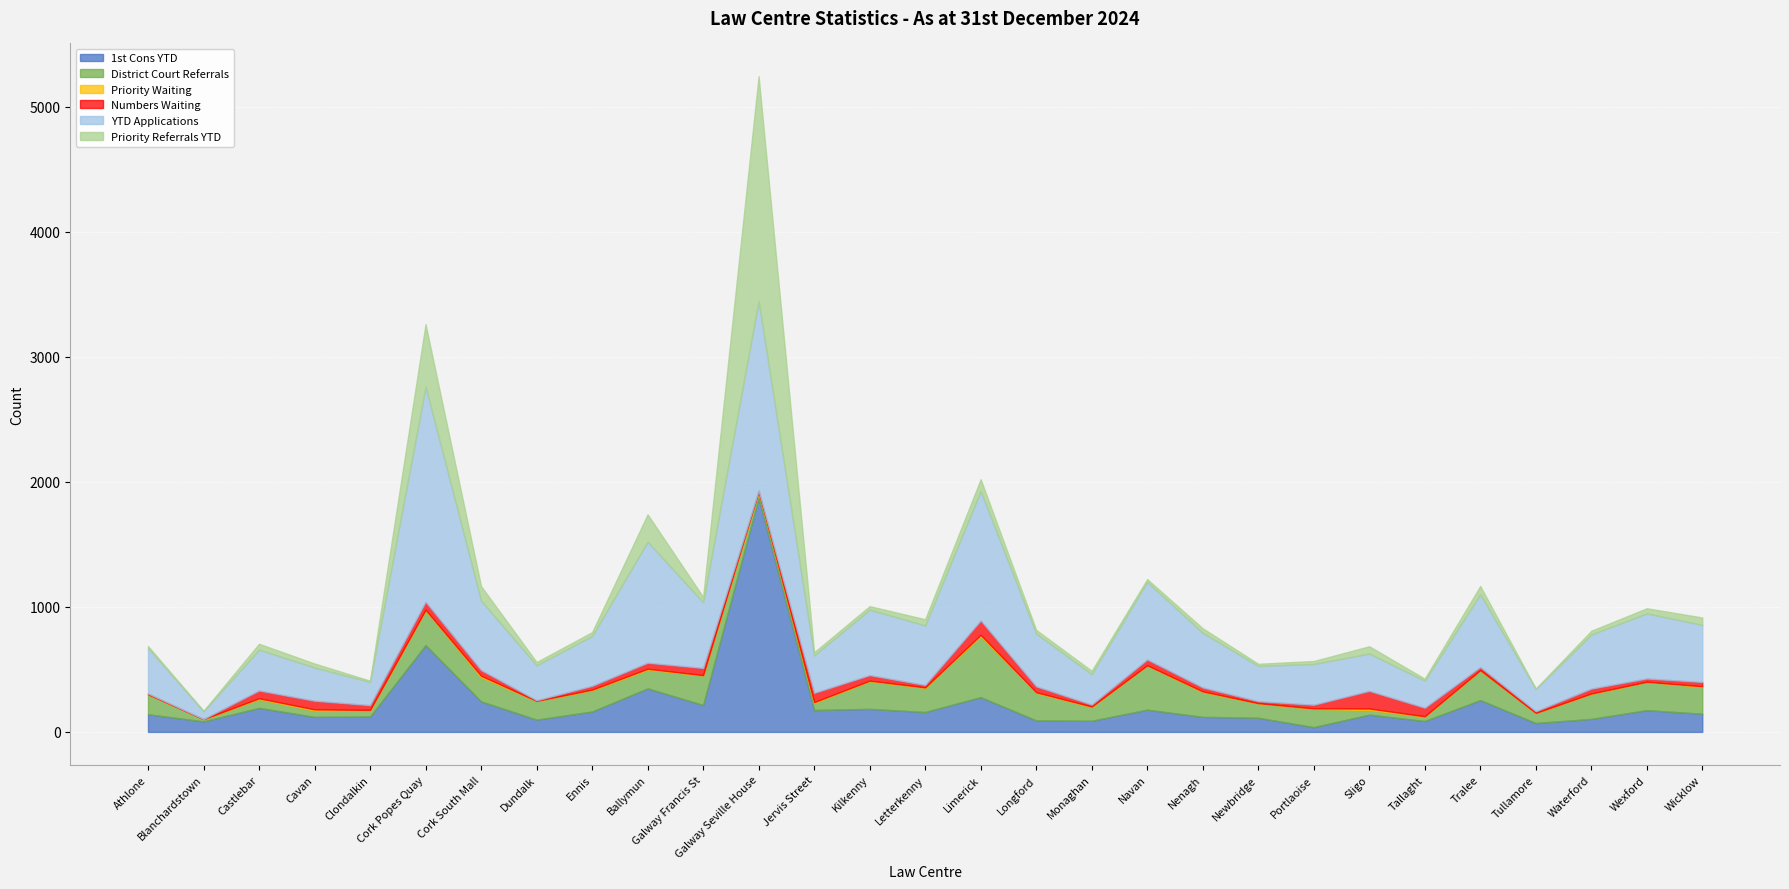

How many interior local valleys does the District Court Referrals series have?

9